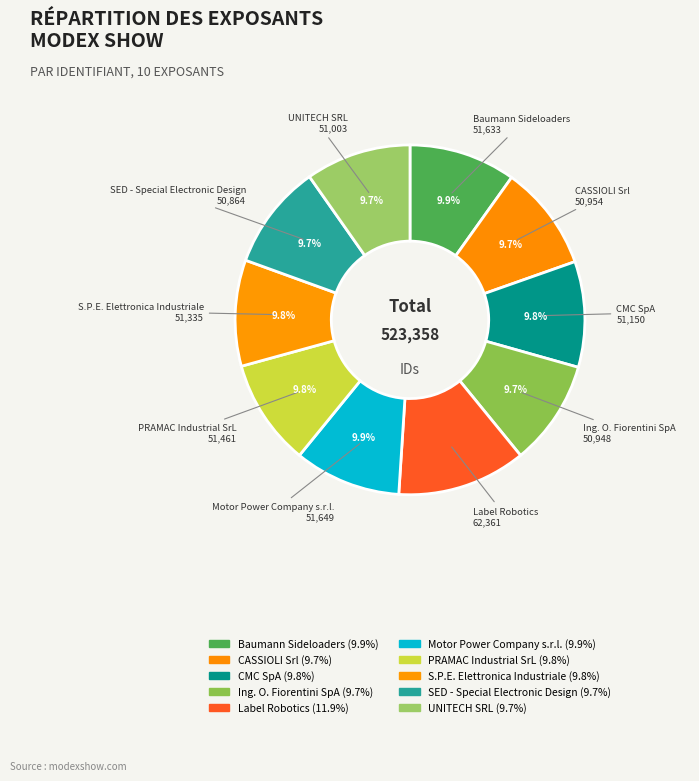

Does PRAMAC Industrial SrL represent more than half of the total?

No